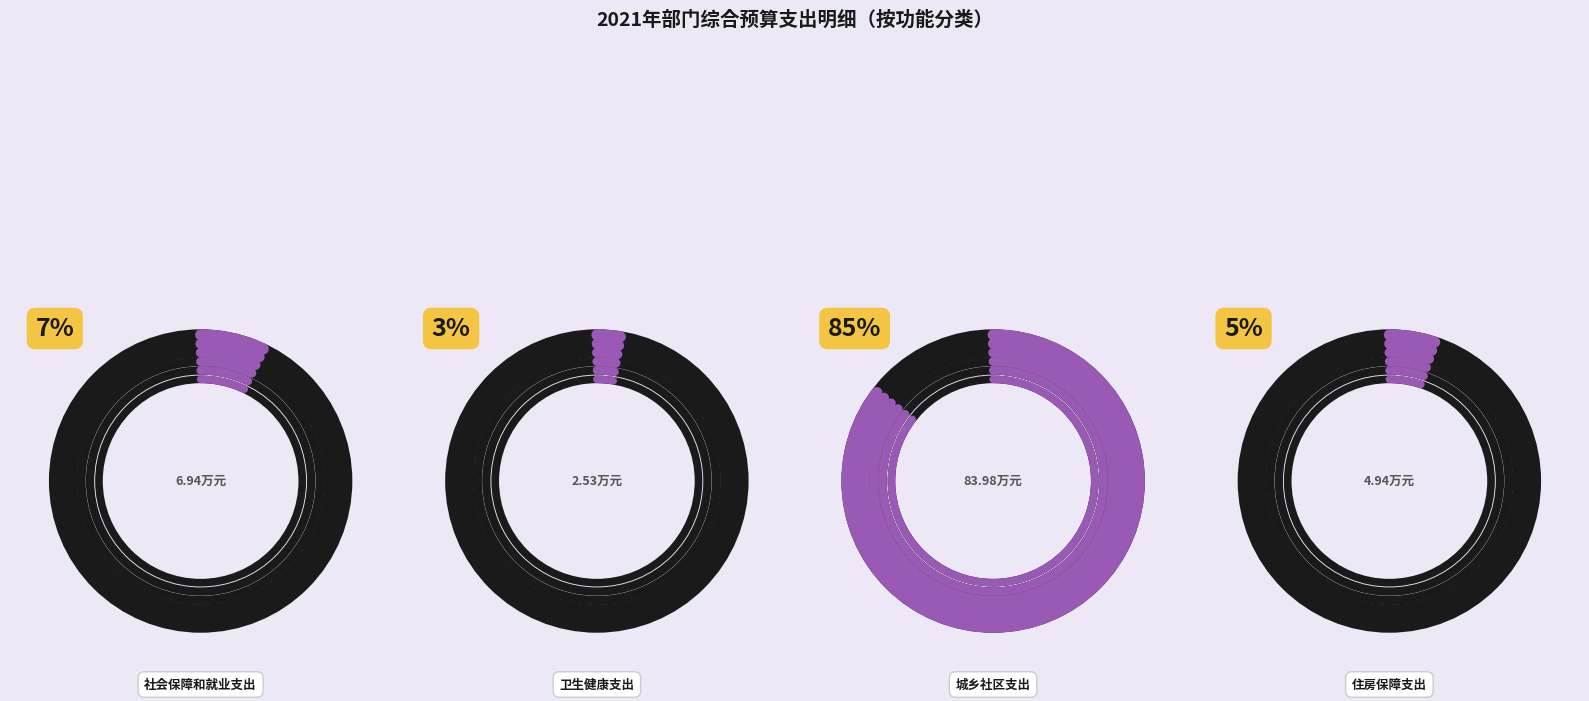

Which slice is the smallest?

卫生健康支出